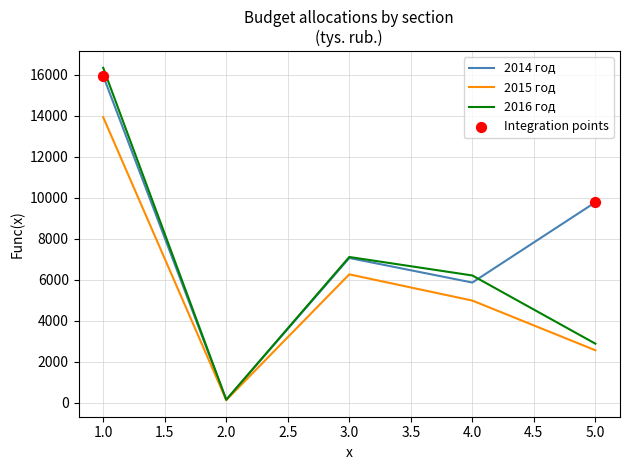

Which series has the widest spread of values?

2016 год